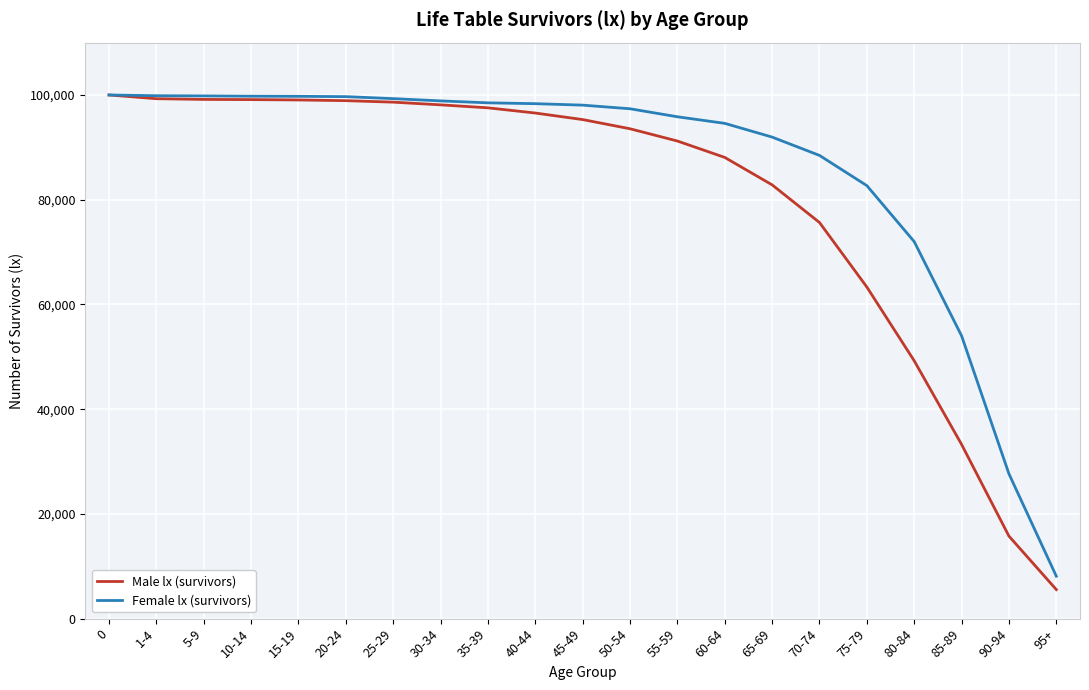

Which series has the widest spread of values?

Male lx (survivors)